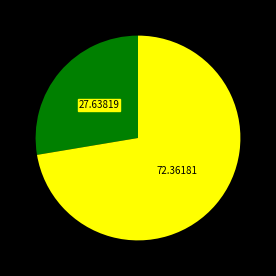

Does any single category account for the majority?

Yes